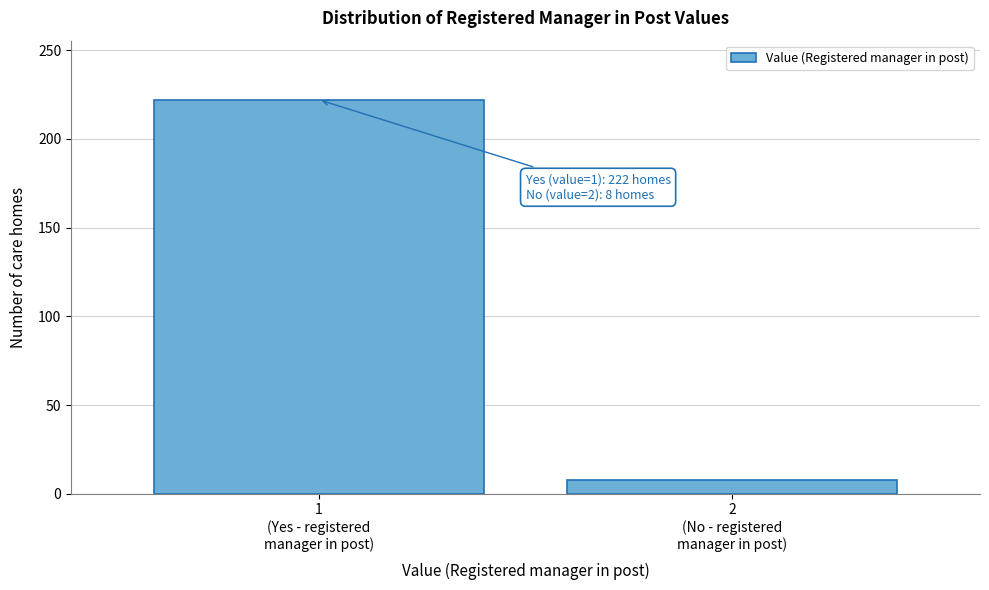

Reading right to left, what are all the values shown in this chart?

8	222